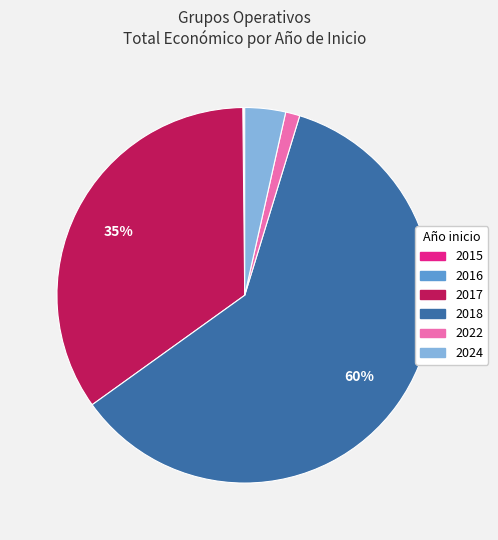

To the nearest percent, what is the average slice percentage?

17%